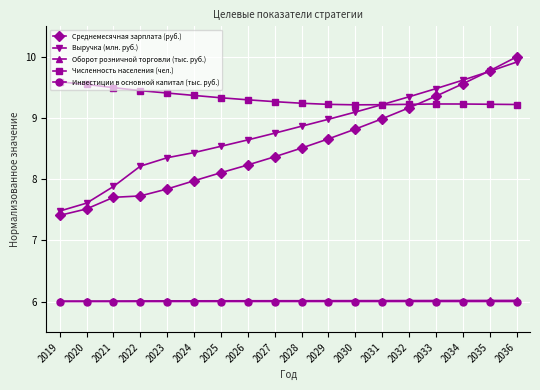

Reading left to right, what are all the values shown in this chart?

Среднемесячная зарплата (руб.): 2019=7.4	2020=7.5	2021=7.7	2022=7.7	2023=7.8	2024=8.0	2025=8.1	2026=8.2	2027=8.4	2028=8.5	2029=8.7	2030=8.8	2031=9.0	2032=9.2	2033=9.4	2034=9.6	2035=9.8	2036=10.0
Выручка (млн. руб.): 2019=7.5	2020=7.6	2021=7.9	2022=8.2	2023=8.4	2024=8.4	2025=8.5	2026=8.6	2027=8.8	2028=8.9	2029=9.0	2030=9.1	2031=9.2	2032=9.3	2033=9.5	2034=9.6	2035=9.8	2036=9.9
Оборот розничной торговли (тыс. руб.): 2019=6.0	2020=6.0	2021=6.0	2022=6.0	2023=6.0	2024=6.0	2025=6.0	2026=6.0	2027=6.0	2028=6.0	2029=6.0	2030=6.0	2031=6.0	2032=6.0	2033=6.0	2034=6.0	2035=6.0	2036=6.0
Численность населения (чел.): 2019=9.6	2020=9.6	2021=9.5	2022=9.4	2023=9.4	2024=9.4	2025=9.3	2026=9.3	2027=9.3	2028=9.2	2029=9.2	2030=9.2	2031=9.2	2032=9.2	2033=9.2	2034=9.2	2035=9.2	2036=9.2
Инвестиции в основной капитал (тыс. руб.): 2019=6.0	2020=6.0	2021=6.0	2022=6.0	2023=6.0	2024=6.0	2025=6.0	2026=6.0	2027=6.0	2028=6.0	2029=6.0	2030=6.0	2031=6.0	2032=6.0	2033=6.0	2034=6.0	2035=6.0	2036=6.0